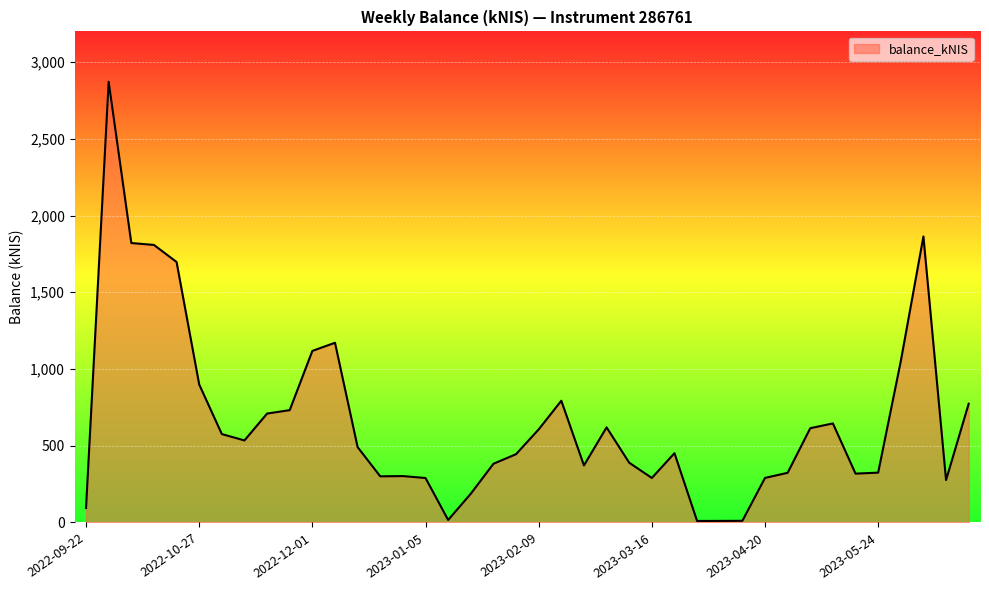

What is the maximum value shown in the chart?

2871.6